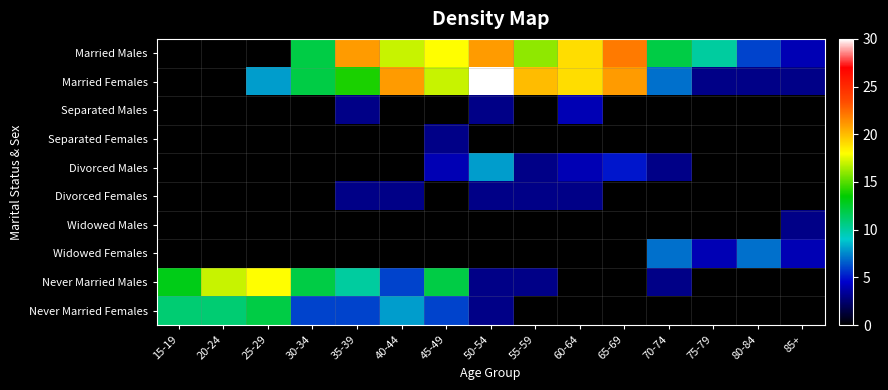

At 65-69, list the series in order from largest to smallest.

Married Males, Married Females, Divorced Males, Separated Males, Separated Females, Divorced Females, Widowed Males, Widowed Females, Never Married Males, Never Married Females